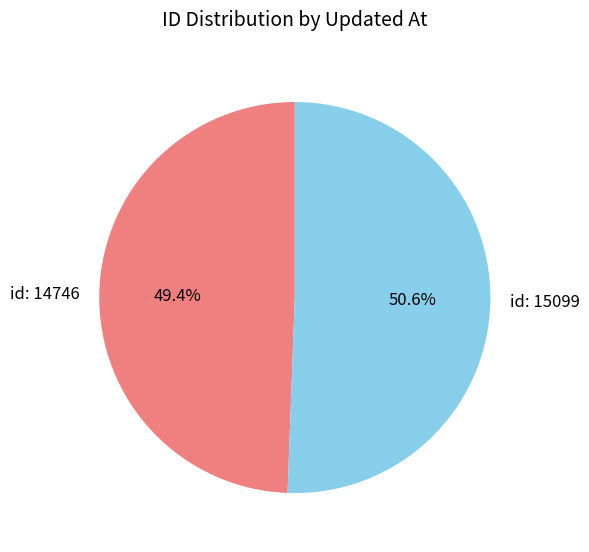

Approximately how many times larger is the value at id: 14746 compared to id: 15099?

1.0